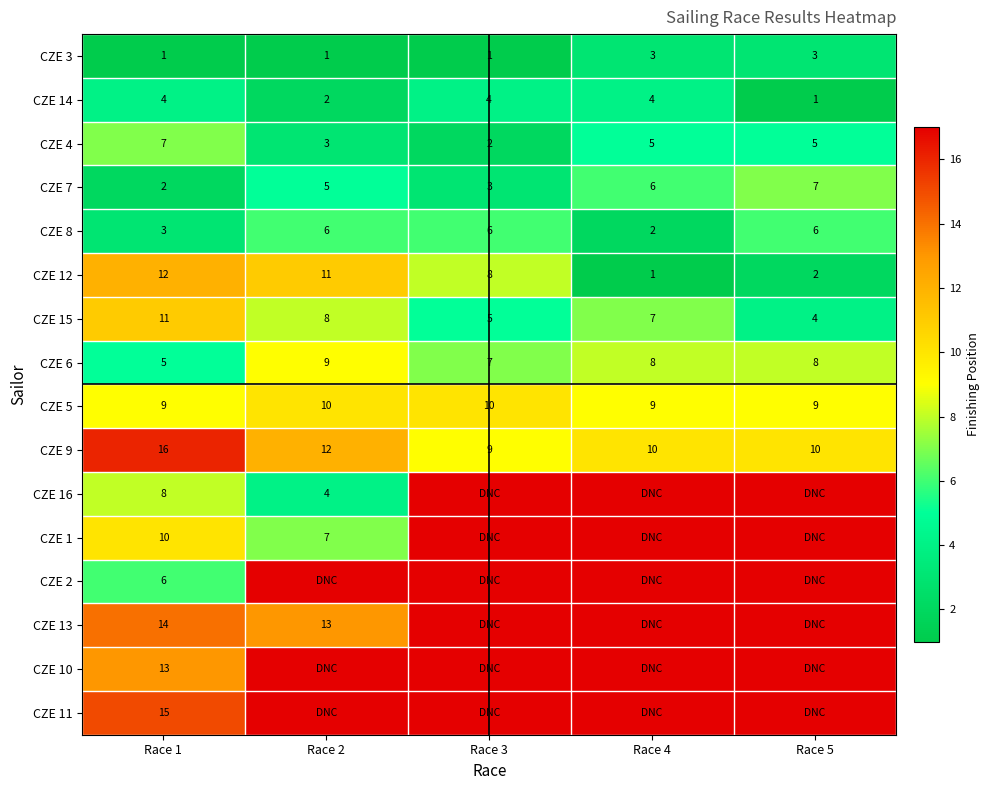

What value does the CZE 9 series have at Race 5?

10